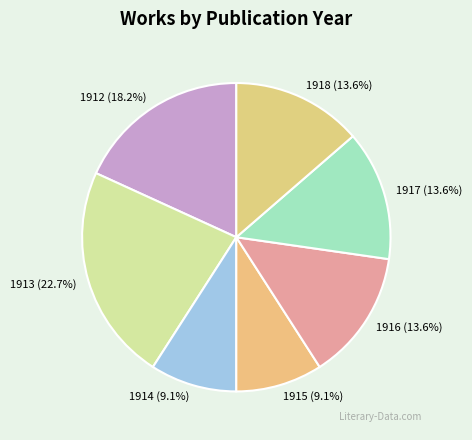

To the nearest percent, what is the difference between the 1915 and 1916 slice percentages?

5%